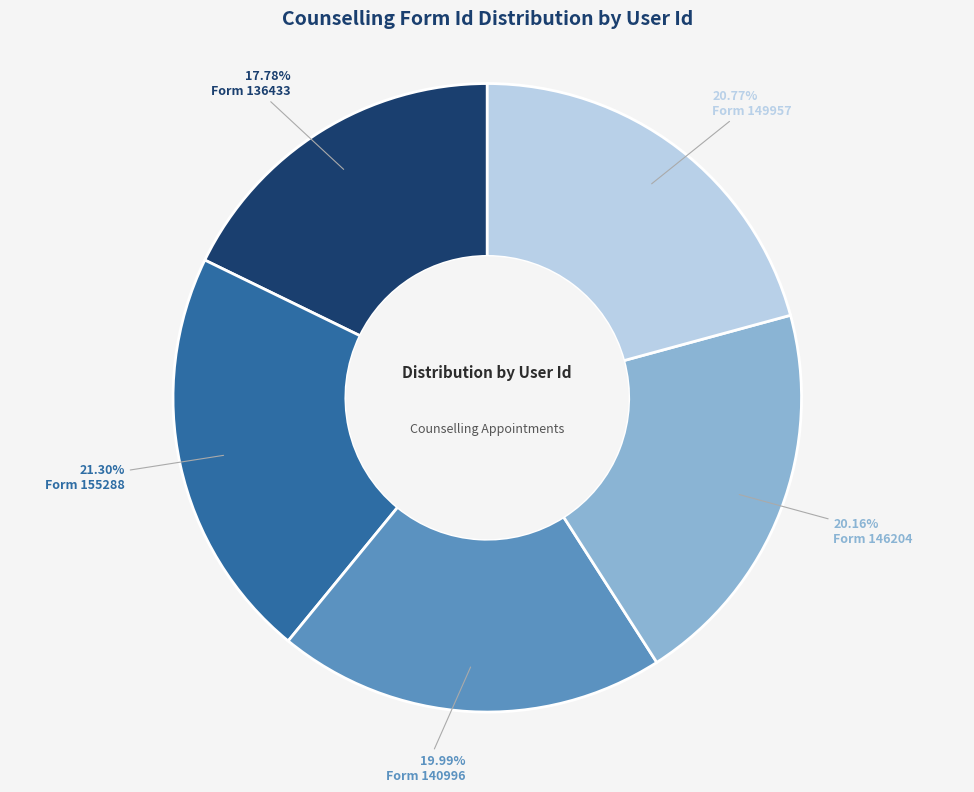

Is there a majority slice in this chart?

No